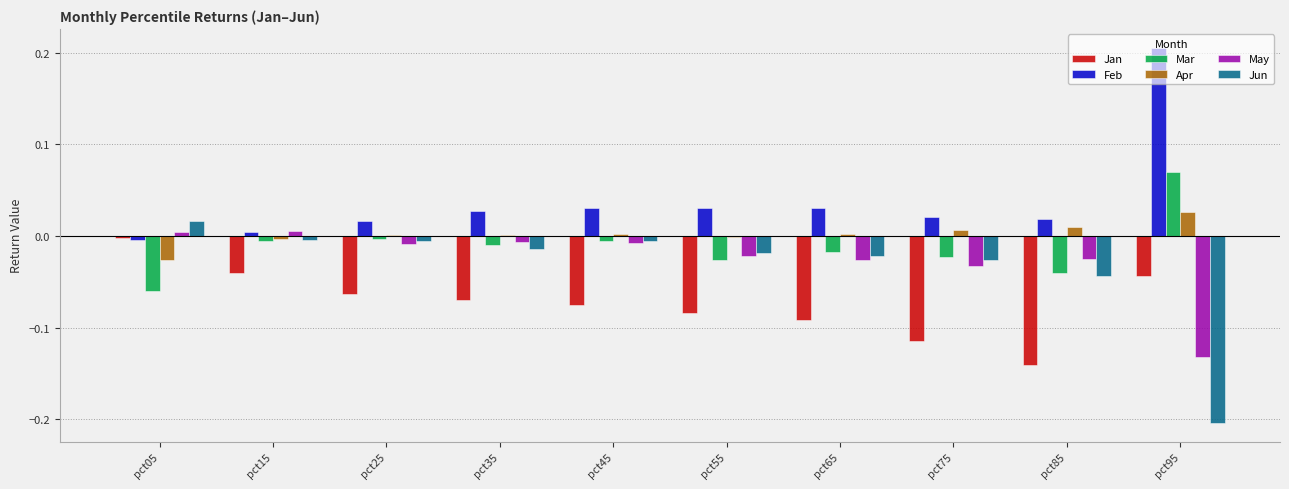

The Jun series shows -0.0 at pct35. True or false?

True